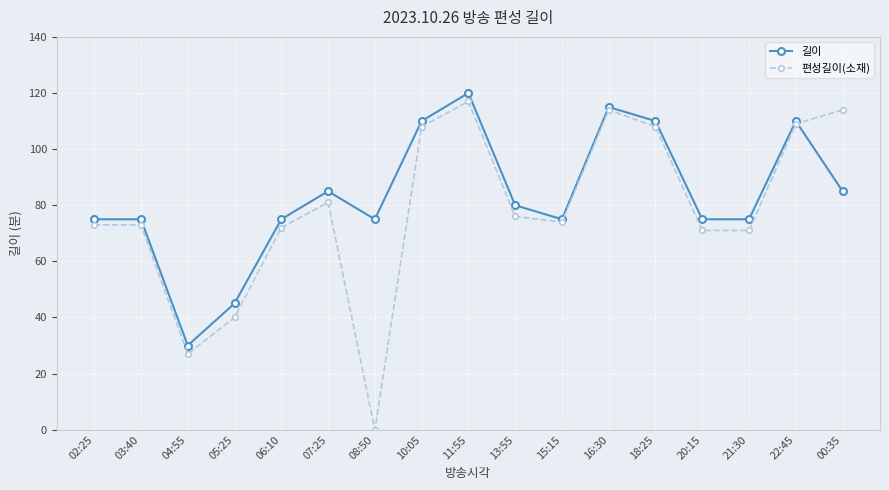

What is the sum of all 길이 values?

1415